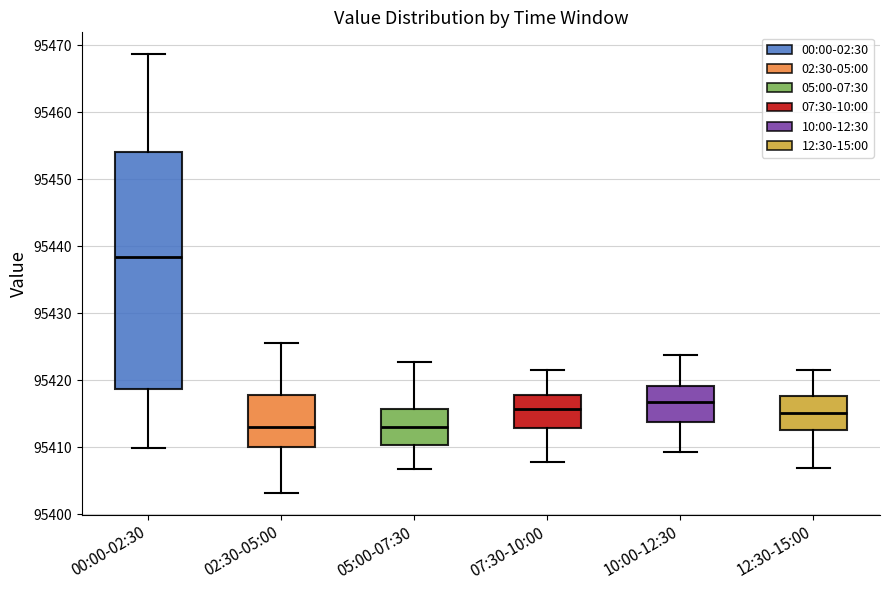

Reading left to right, transcribe this box plot: for each box, give where its median line is, the range the box spans, and where its two whiskers end, as read against the y-axis. The values are not printed on the chart, so give them approximately, as read against the axis.

00:00-02:30: median 95438, box 95419 to 95454, whiskers 95410 to 95469
02:30-05:00: median 95413, box 95410 to 95418, whiskers 95403 to 95426
05:00-07:30: median 95413, box 95410 to 95416, whiskers 95407 to 95423
07:30-10:00: median 95416, box 95413 to 95418, whiskers 95408 to 95422
10:00-12:30: median 95417, box 95414 to 95419, whiskers 95409 to 95424
12:30-15:00: median 95415, box 95413 to 95418, whiskers 95407 to 95422